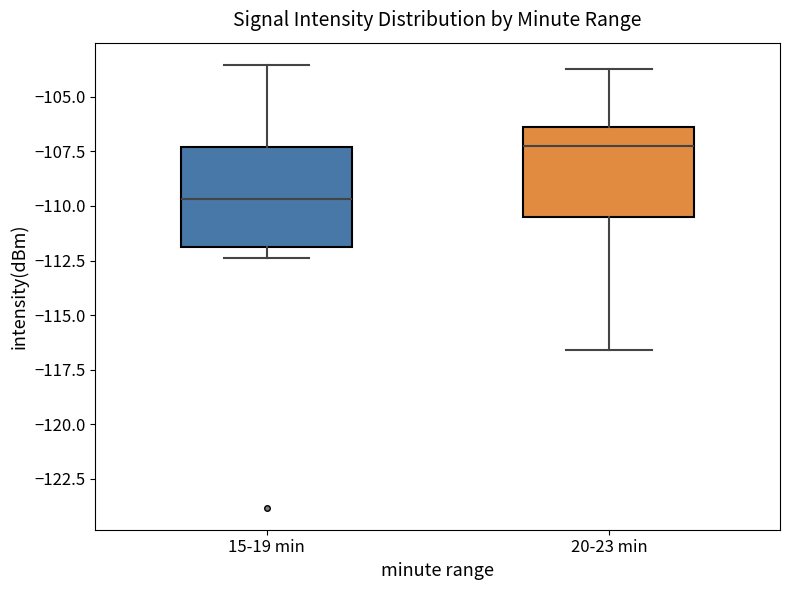

Reading left to right, read every box against the y-axis: the position of its median line, the range the box covers, and the ends of its whiskers. The values are not printed on the chart, so give them approximately, as read against the axis.

15-19 min: median -109.5, box -112.0 to -107.5, whiskers -112.5 to -103.5
20-23 min: median -107.0, box -110.5 to -106.5, whiskers -116.5 to -103.5